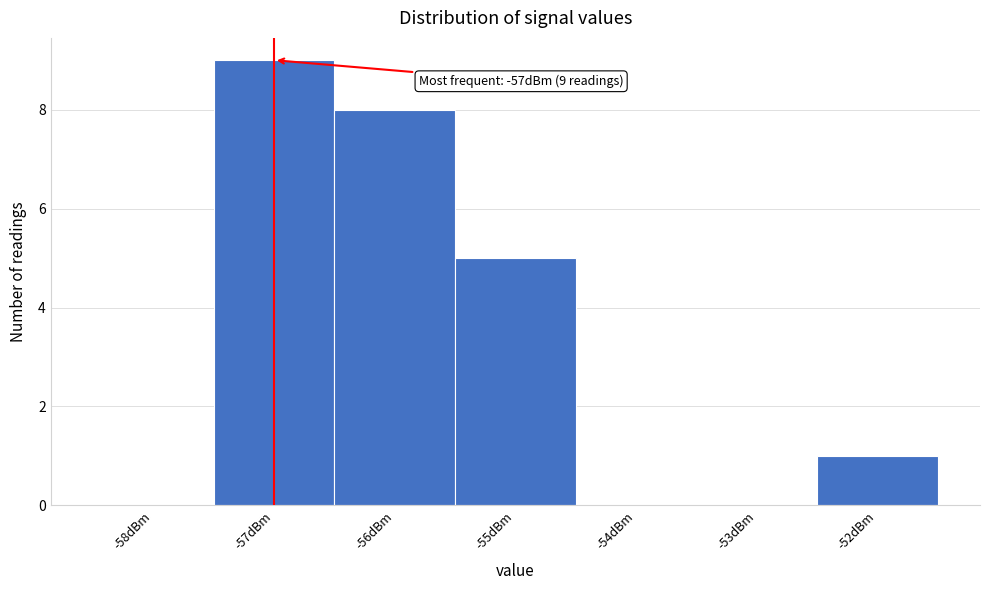

Over which range of the x-axis is the bar tallest?

-57.5 to -56.5